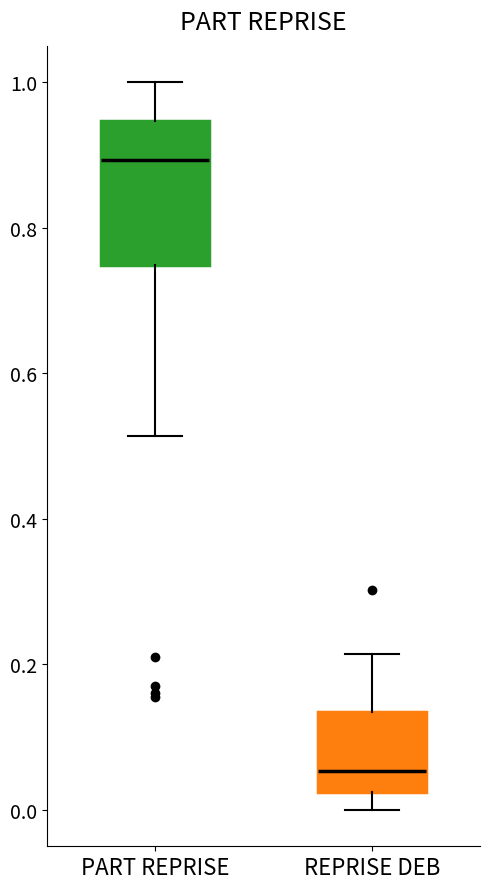

Which box's median line is the lowest?

REPRISE DEB